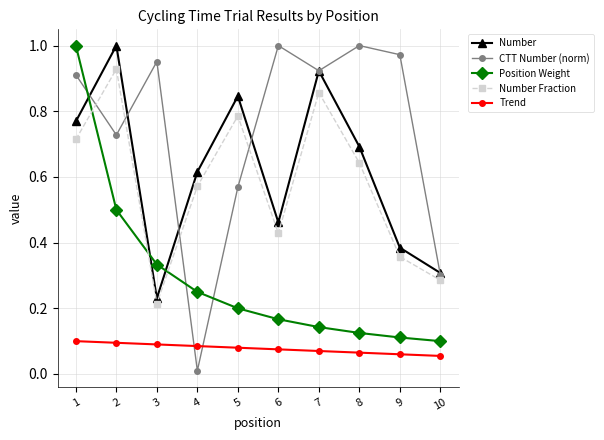

Which series changed the most between 2 and 8?

Position Weight